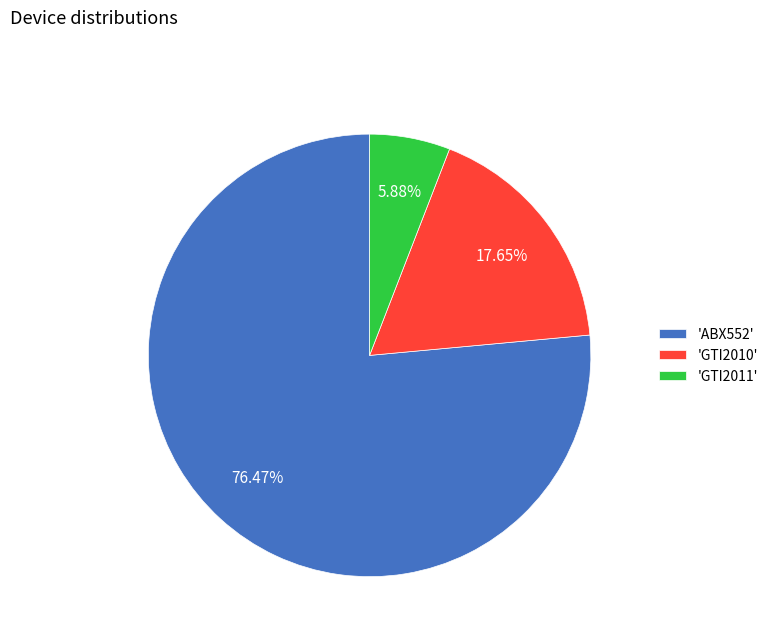

Between 'GTI2010' and 'ABX552', which is larger?

'ABX552'